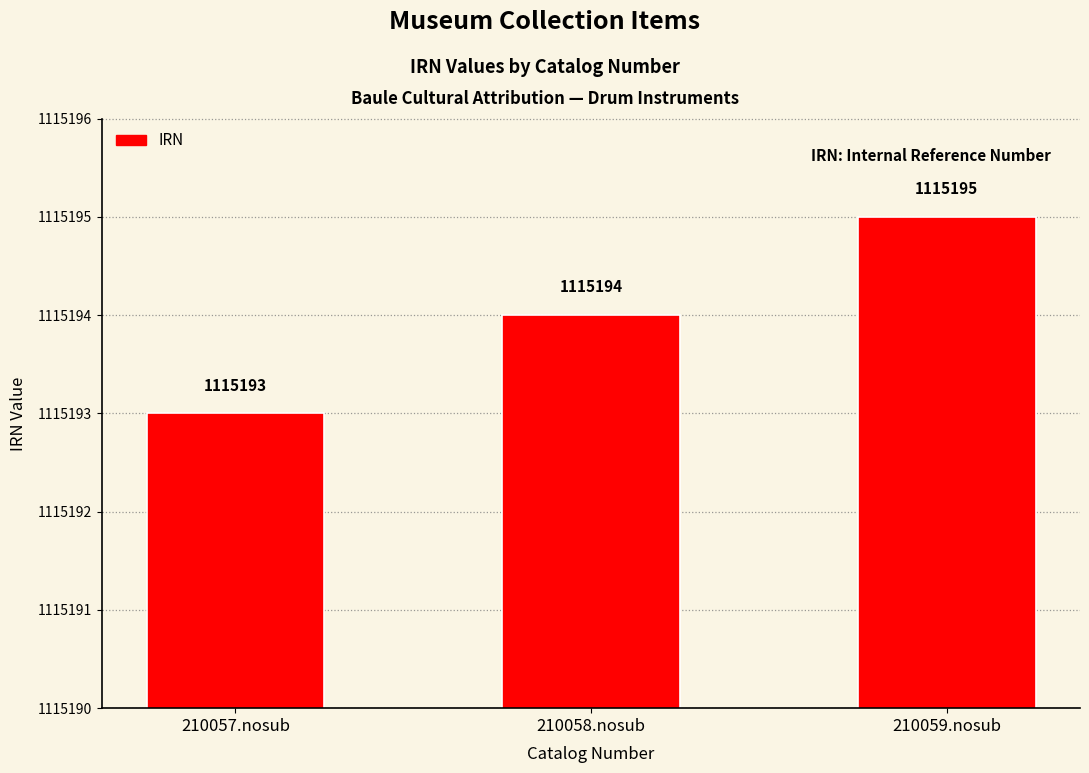

Count the number of data series in this chart.

1